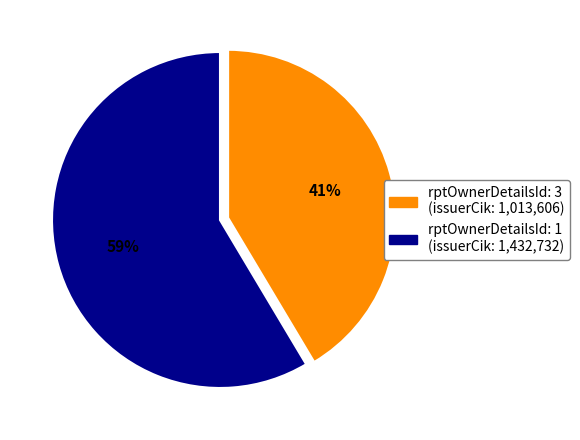

Is there any slice that represents more than half of the pie?

Yes